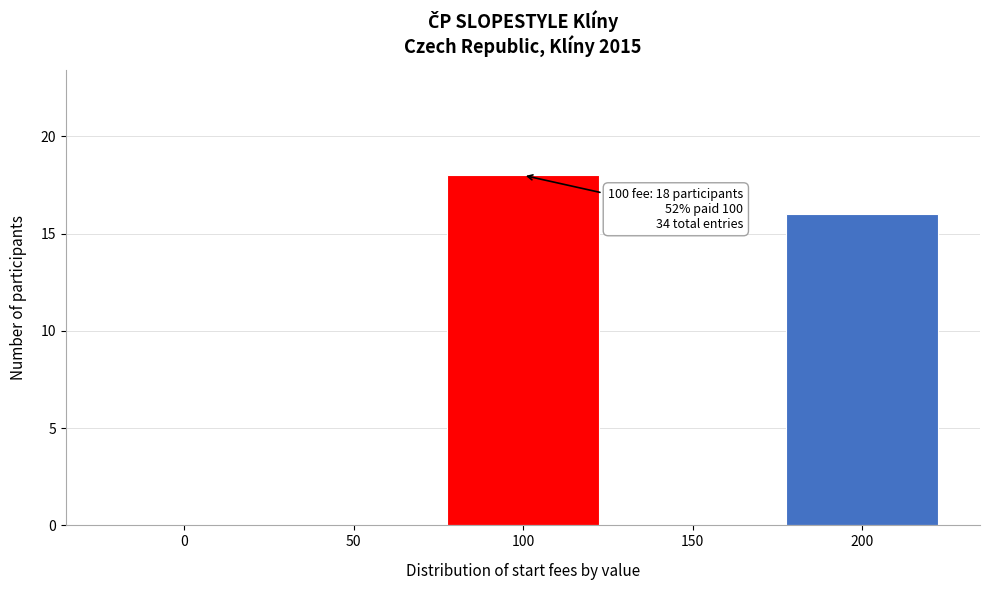

Reading left to right, extract all data points from this chart.

0=0	50=0	100=18	150=0	200=16